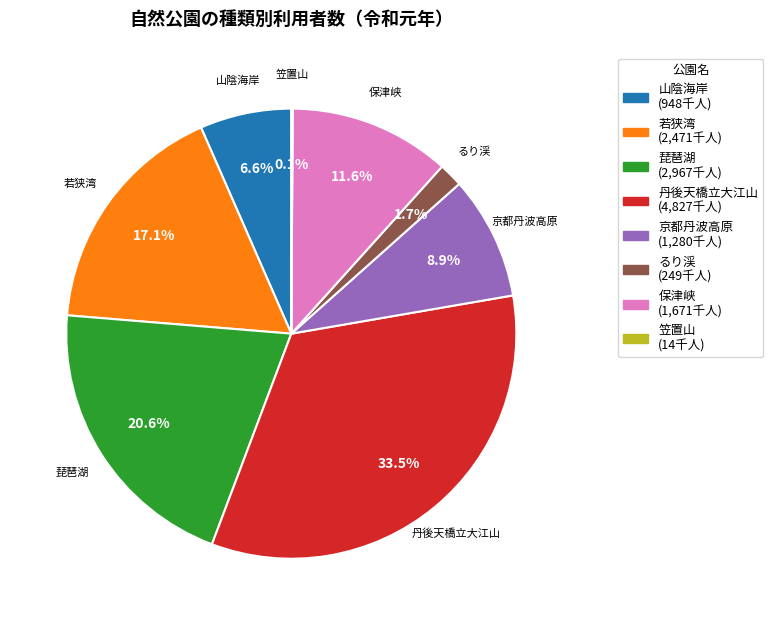

What percentage is the 保津峡 slice, to the nearest percent?

12%